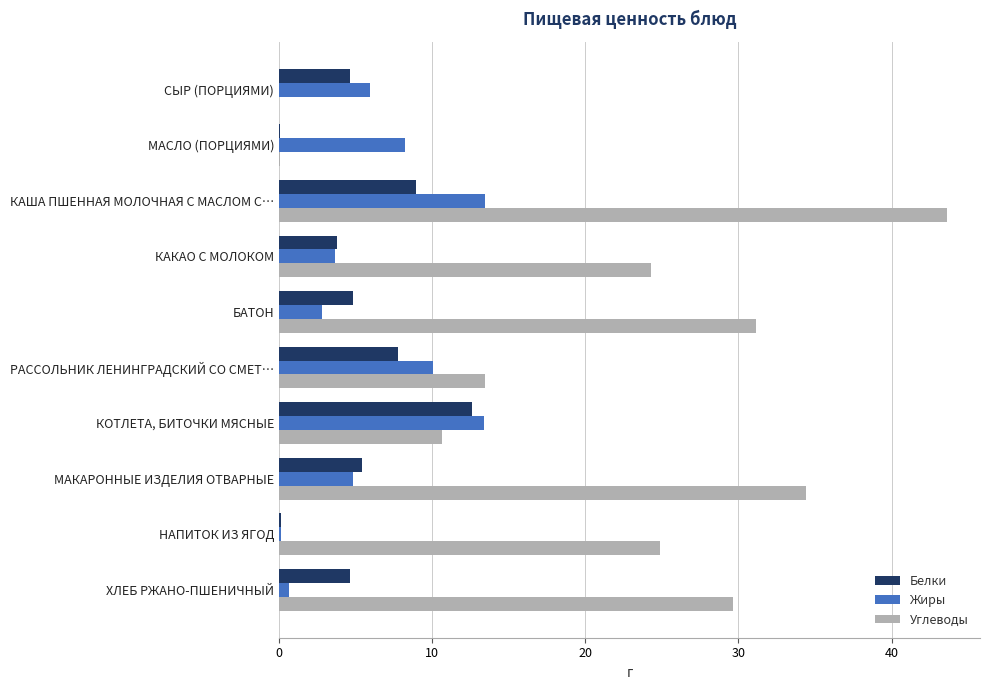

Which series changed the most between МАСЛО (ПОРЦИЯМИ) and КАКАО С МОЛОКОМ?

Углеводы